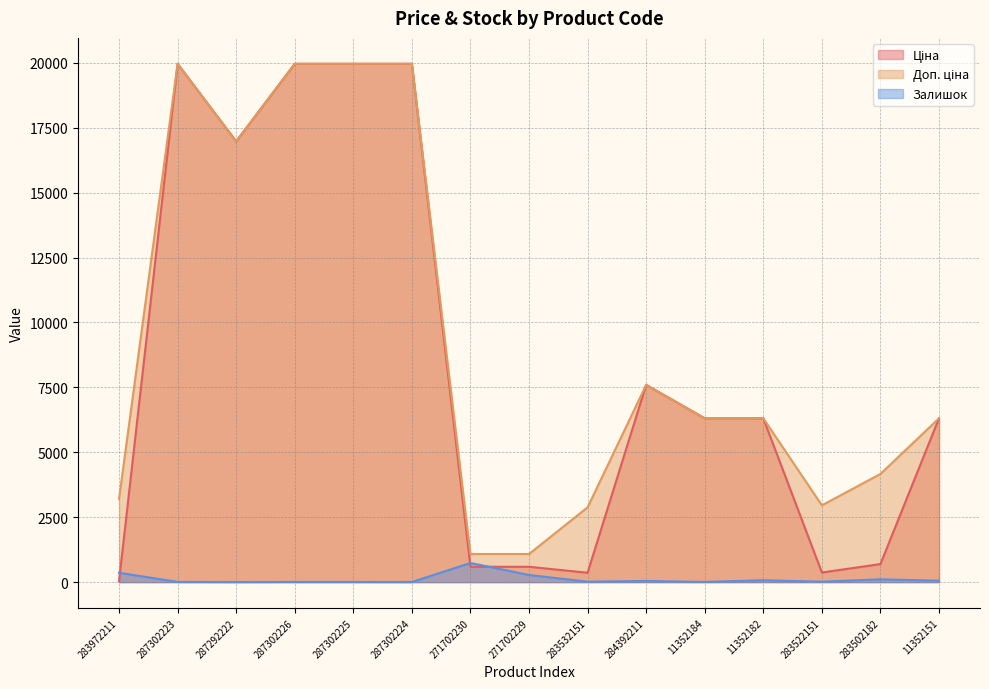

What are all the series names shown in the legend?

Ціна, Доп. ціна, Залишок